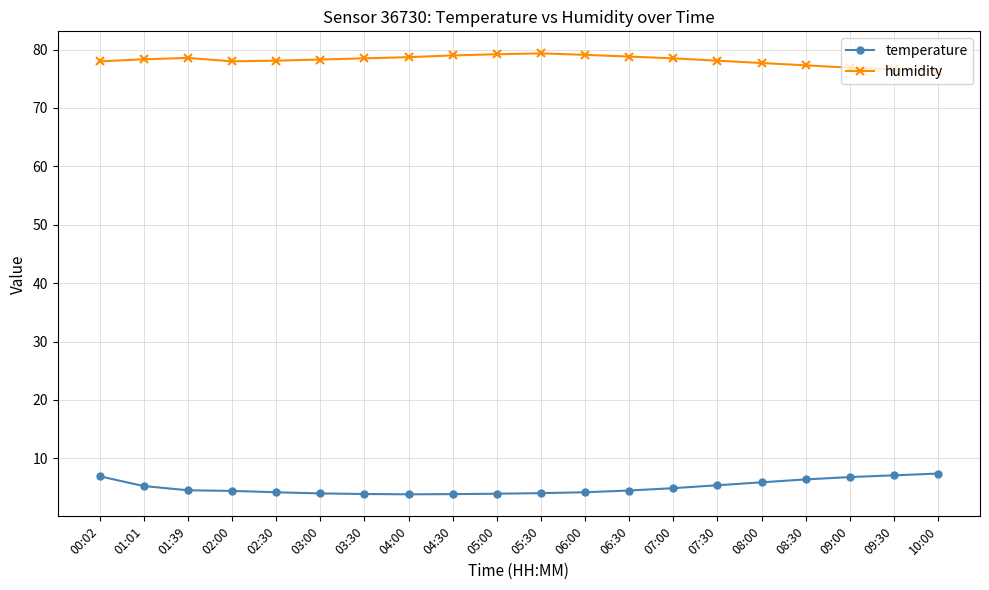

What is the sum of all temperature values?

101.6